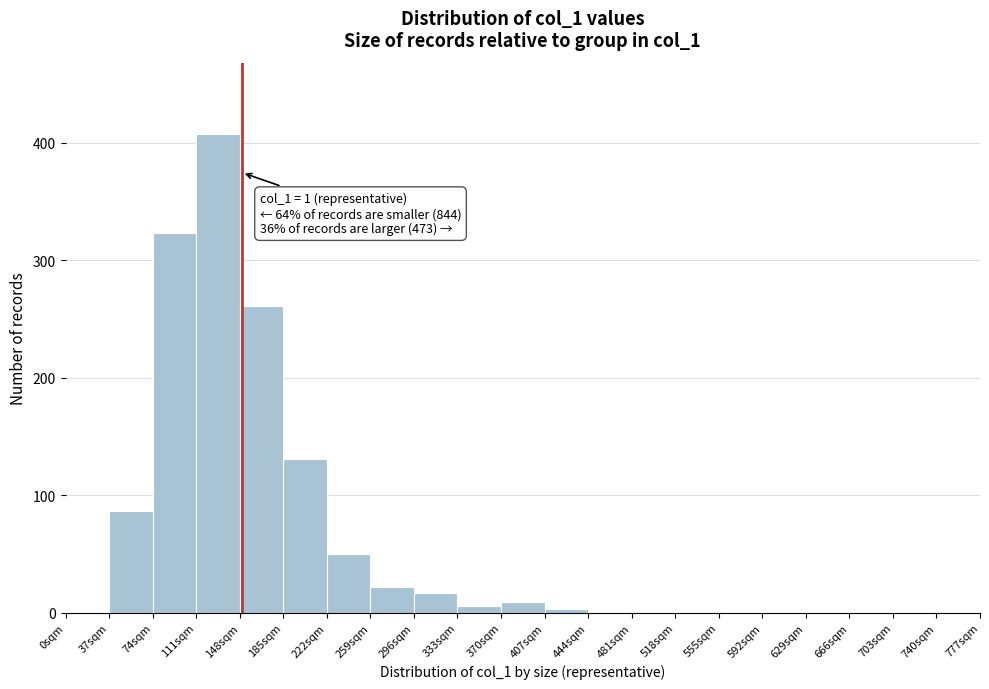

Over which range of the x-axis is the bar tallest?

111 to 148